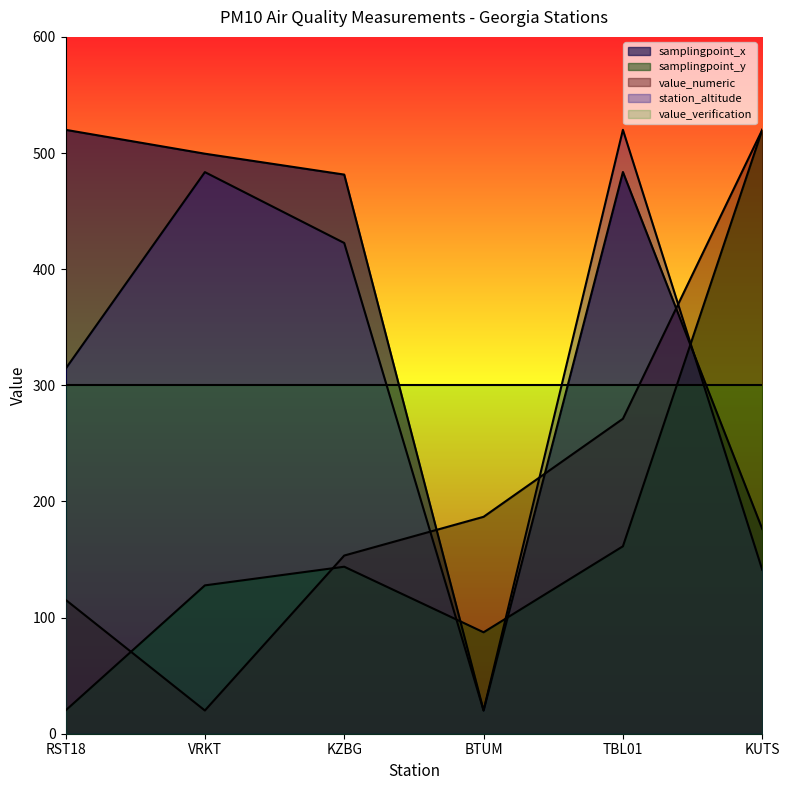

What is the difference between the maximum and second lowest values in the samplingpoint_x series?

343.7